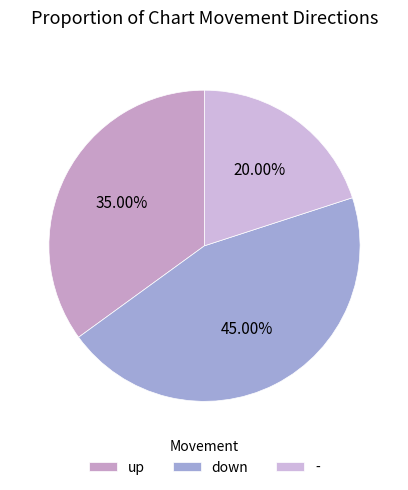

True or false: up accounts for 35% of the total.

True